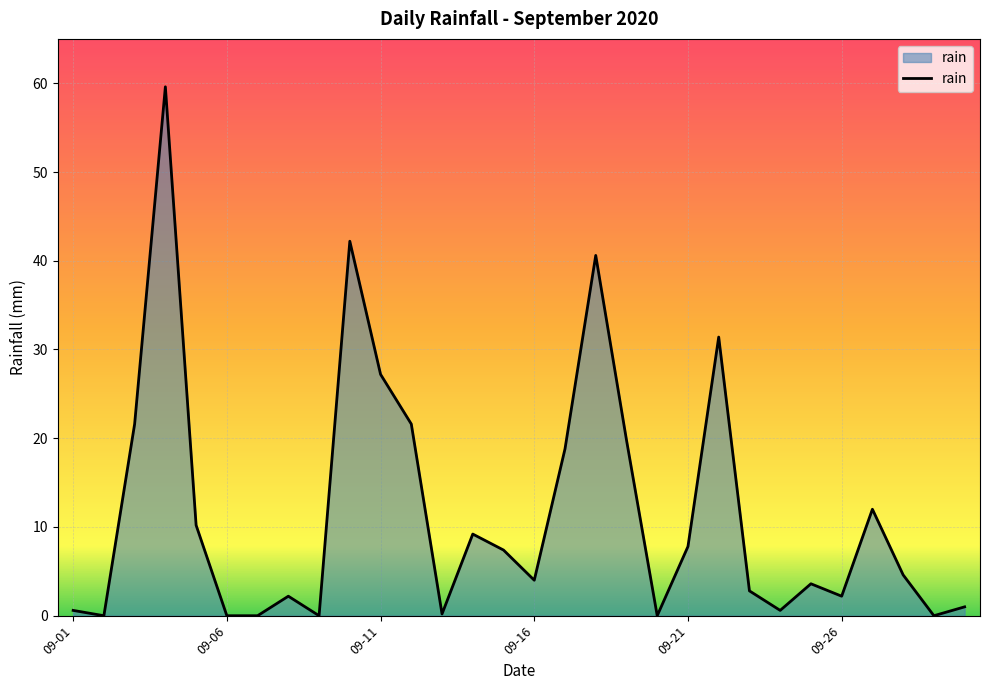

What is the greatest value displayed?

59.6